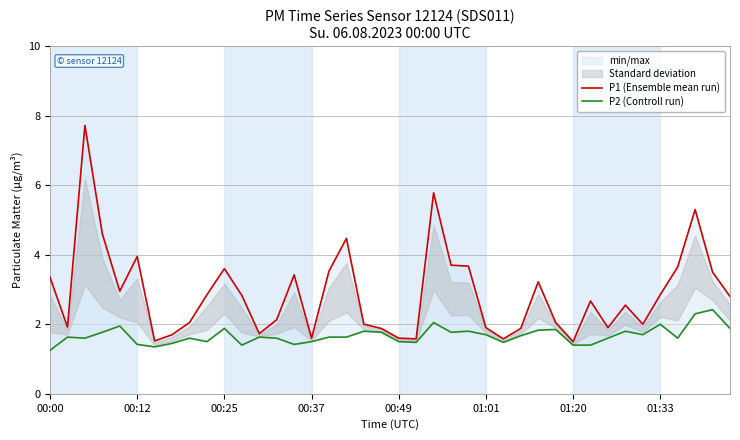

Is it true that P2 (Controll run) equals 2.0 at 01:33?

True